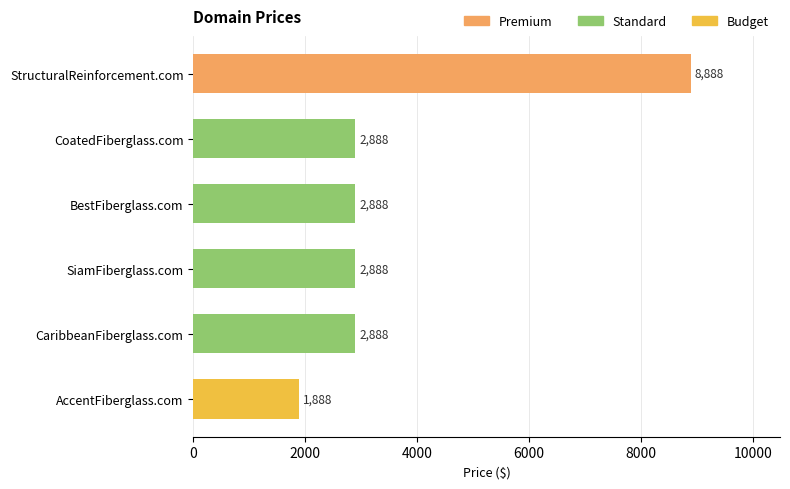

Is it true that the value at AccentFiberglass.com is 1888?

True